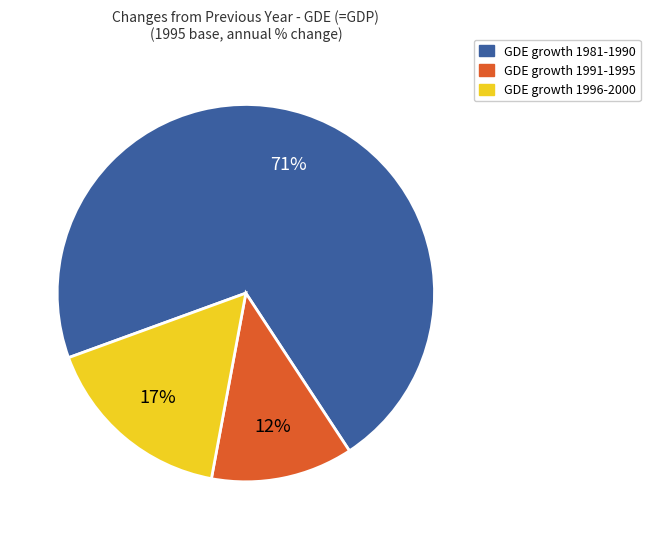

To the nearest percent, what is the average slice percentage?

33%